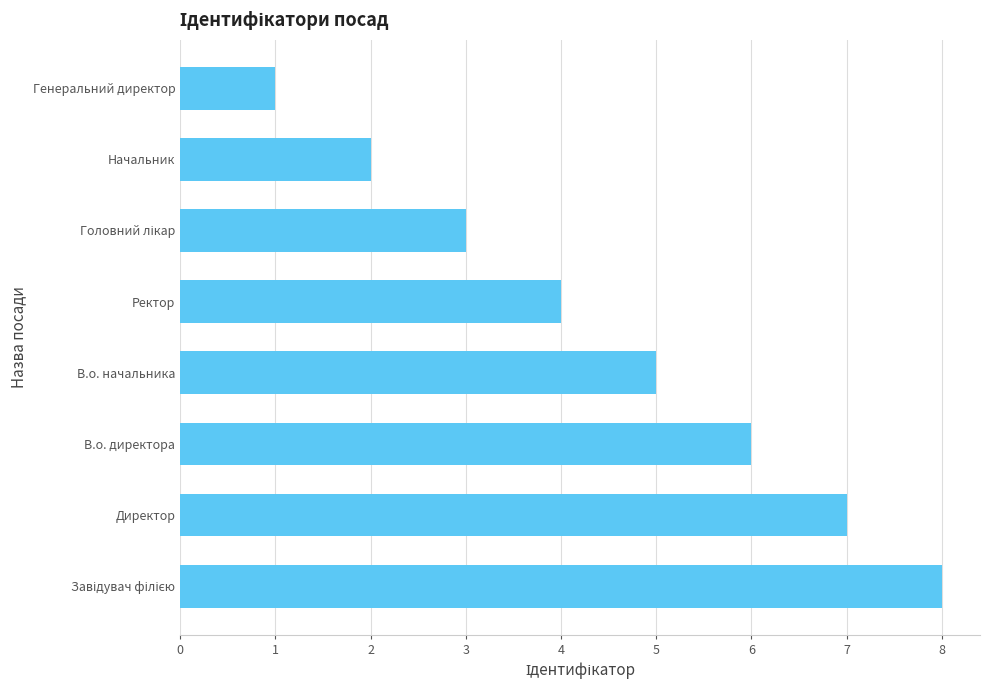

Which label corresponds to the smallest value in the chart?

Генеральний директор